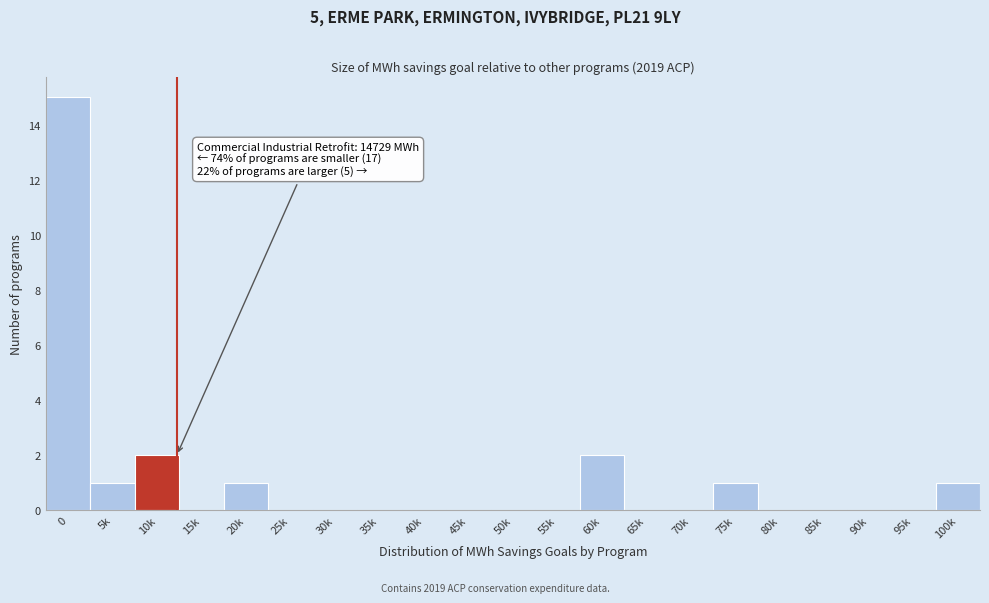

Reading right to left, list all the values displayed in this chart.

100k=1	95k=0	90k=0	85k=0	80k=0	75k=1	70k=0	65k=0	60k=2	55k=0	50k=0	45k=0	40k=0	35k=0	30k=0	25k=0	20k=1	15k=0	10k=2	5k=1	0=15